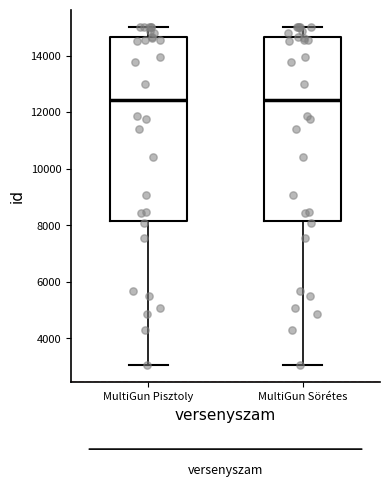

Reading left to right, transcribe this box plot: for each box, give where its median line is, the range the box spans, and where its two whiskers end, as read against the y-axis. The values are not printed on the chart, so give them approximately, as read against the axis.

MultiGun Pisztoly: median 12400, box 8200 to 14600, whiskers 3000 to 15000
MultiGun Sörétes: median 12400, box 8200 to 14600, whiskers 3000 to 15000